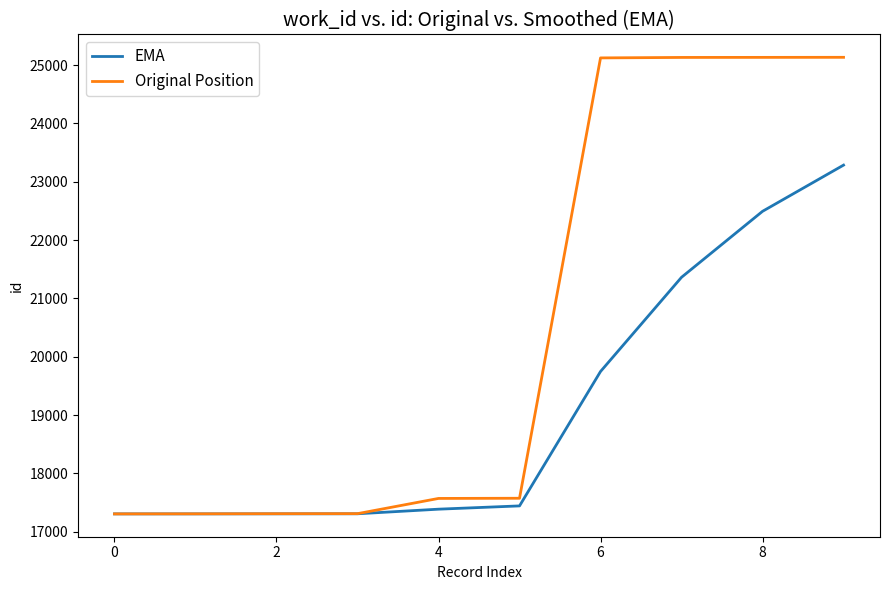

List the series in order of their peak value, highest first.

Original Position, EMA